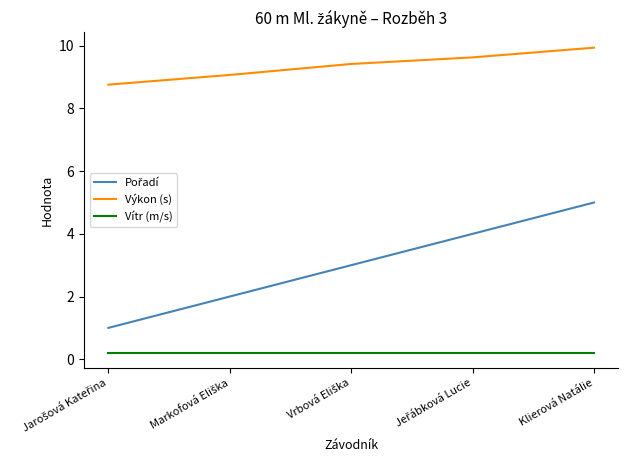

At which category is the sum across all series the highest?

Klierová Natálie